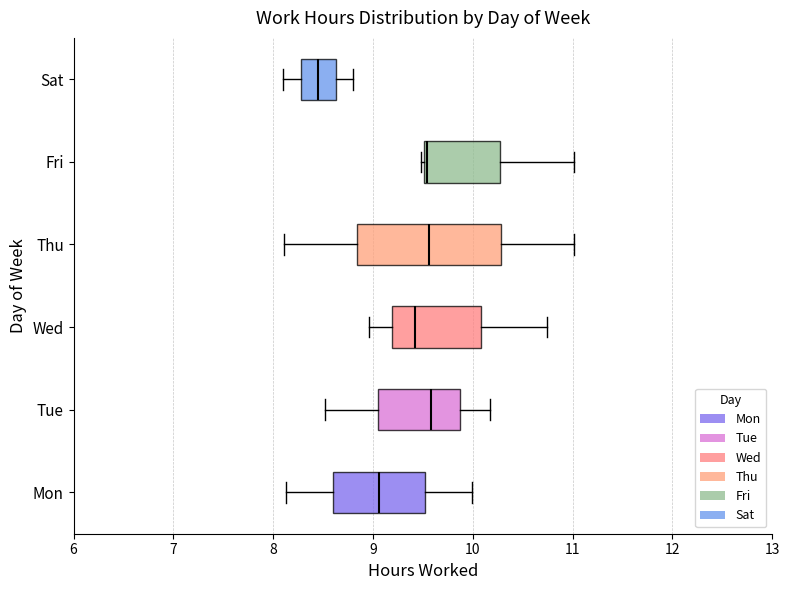

Reading bottom to top, transcribe this box plot: for each box, give where its median line is, the range the box spans, and where its two whiskers end, as read against the x-axis. The values are not printed on the chart, so give them approximately, as read against the axis.

Mon: median 9.1, box 8.6 to 9.5, whiskers 8.1 to 10.0
Tue: median 9.6, box 9.1 to 9.9, whiskers 8.5 to 10.2
Wed: median 9.4, box 9.2 to 10.1, whiskers 9.0 to 10.7
Thu: median 9.6, box 8.8 to 10.3, whiskers 8.1 to 11.0
Fri: median 9.5, box 9.5 to 10.3, whiskers 9.5 to 11.0
Sat: median 8.5, box 8.3 to 8.6, whiskers 8.1 to 8.8